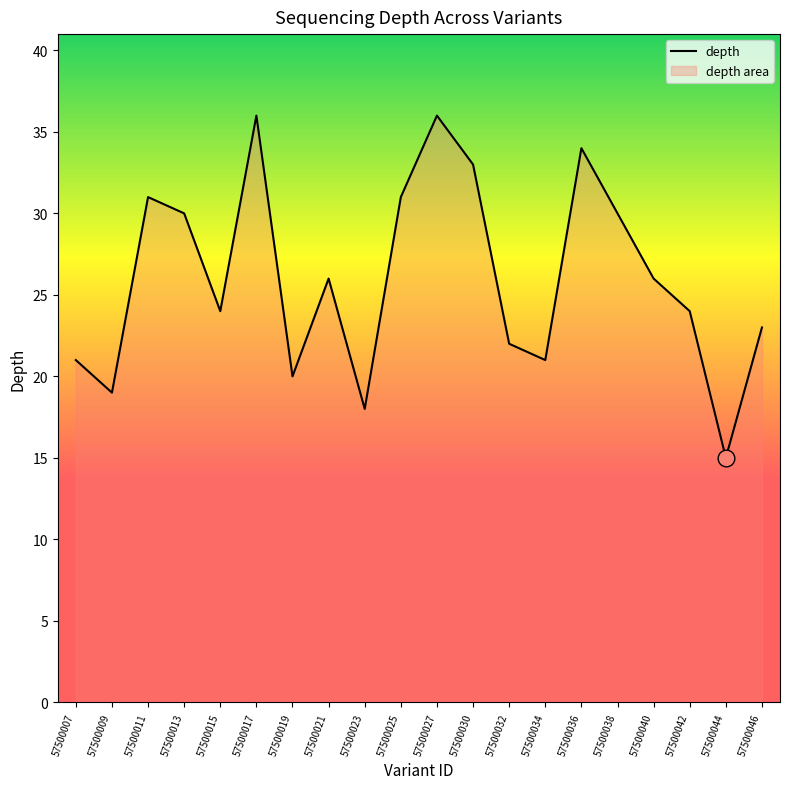

Read the value at 57500015.

24